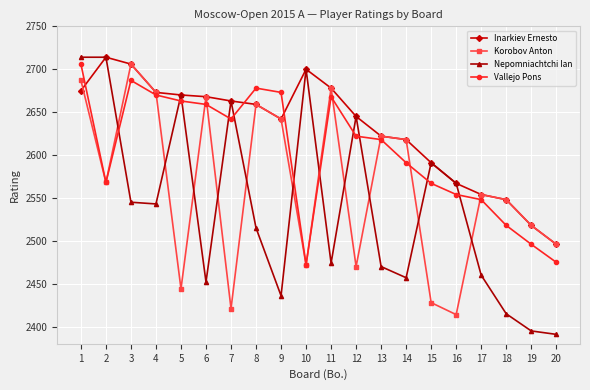

Which series changed the most between 2 and 14?

Nepomniachtchi Ian